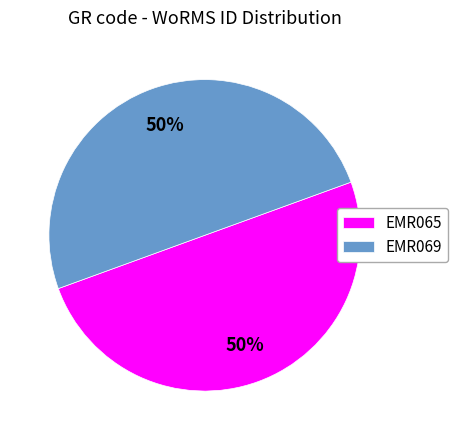

How many slices are in this pie chart?

2